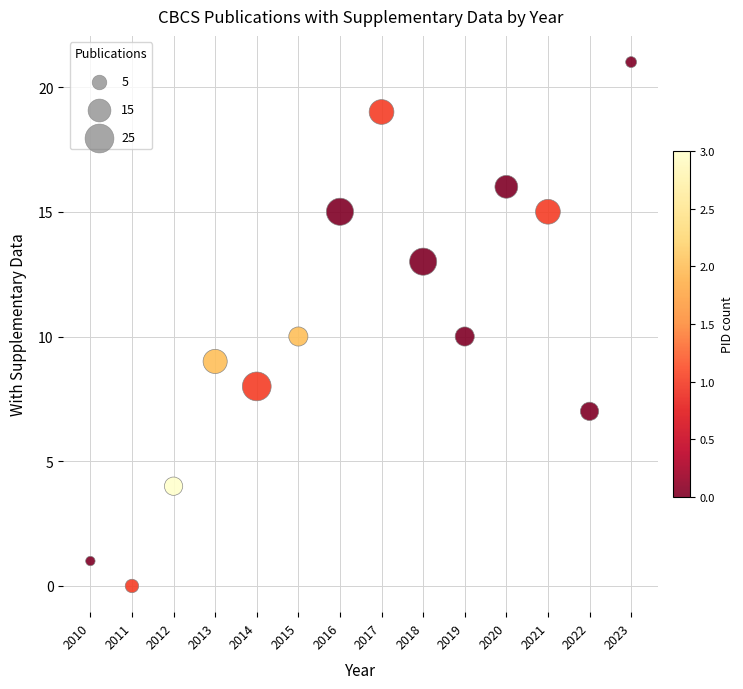

What is the range of X values (max minus min)?

13